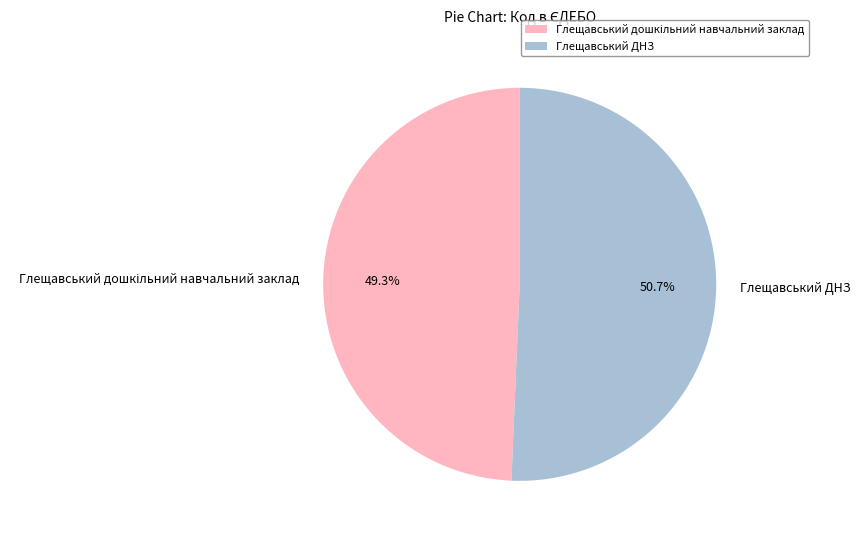

Is there a majority slice in this chart?

Yes